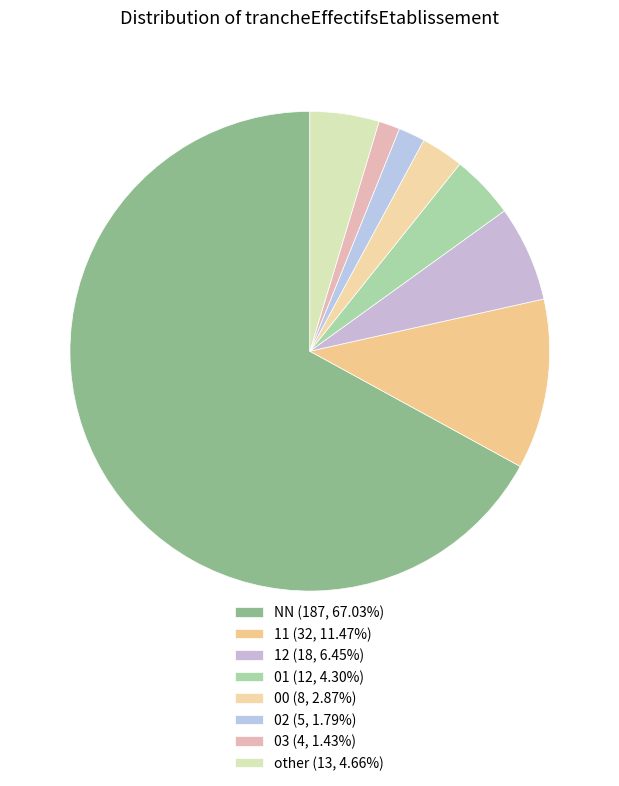

To the nearest percent, what is the average slice percentage?

12%